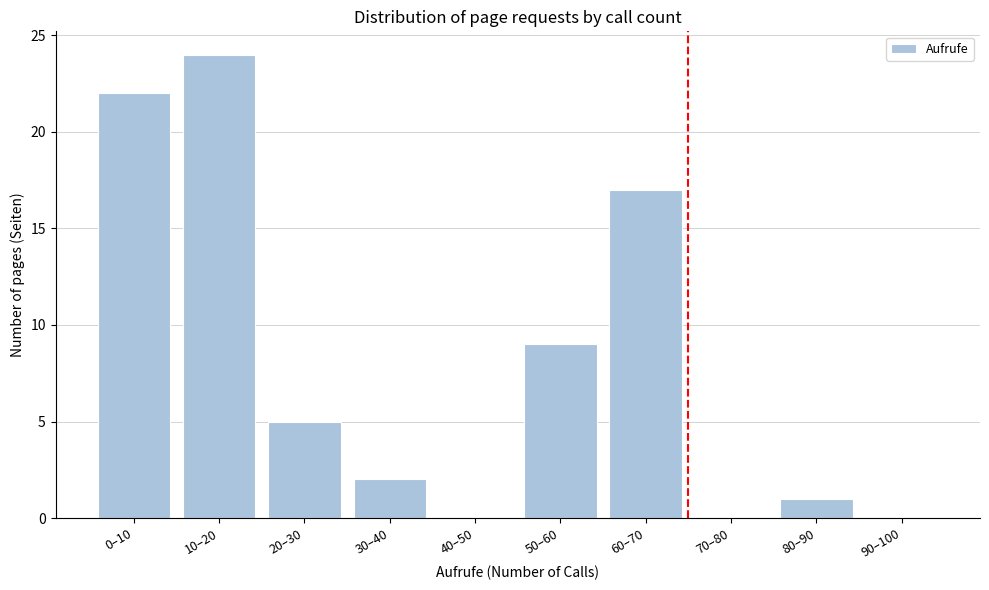

Reading right to left, extract all data points from this chart.

90–100=0	80–90=1	70–80=0	60–70=17	50–60=9	40–50=0	30–40=2	20–30=5	10–20=24	0–10=22